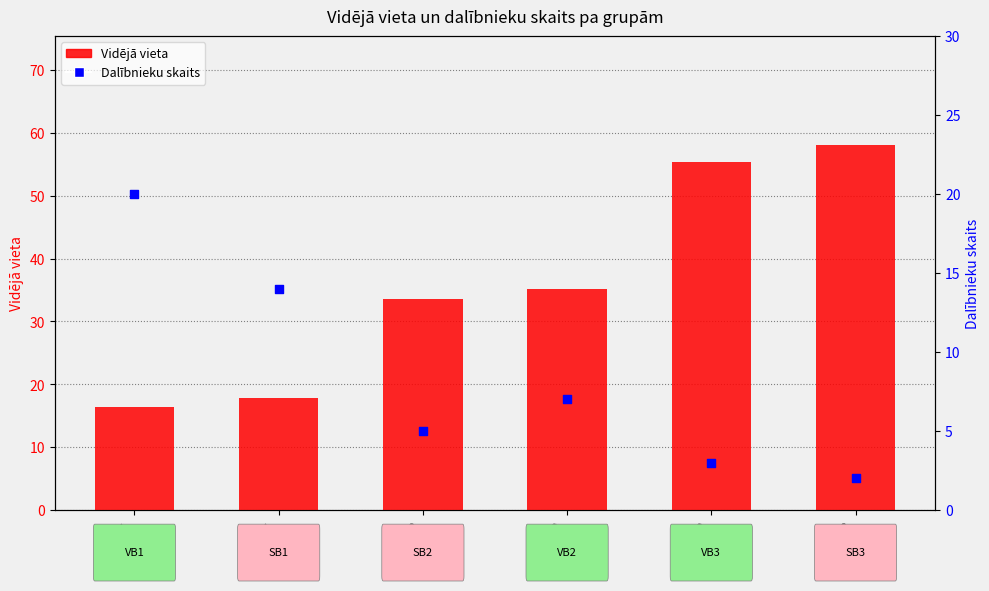

At how many categories does at least one series exceed 17?

6